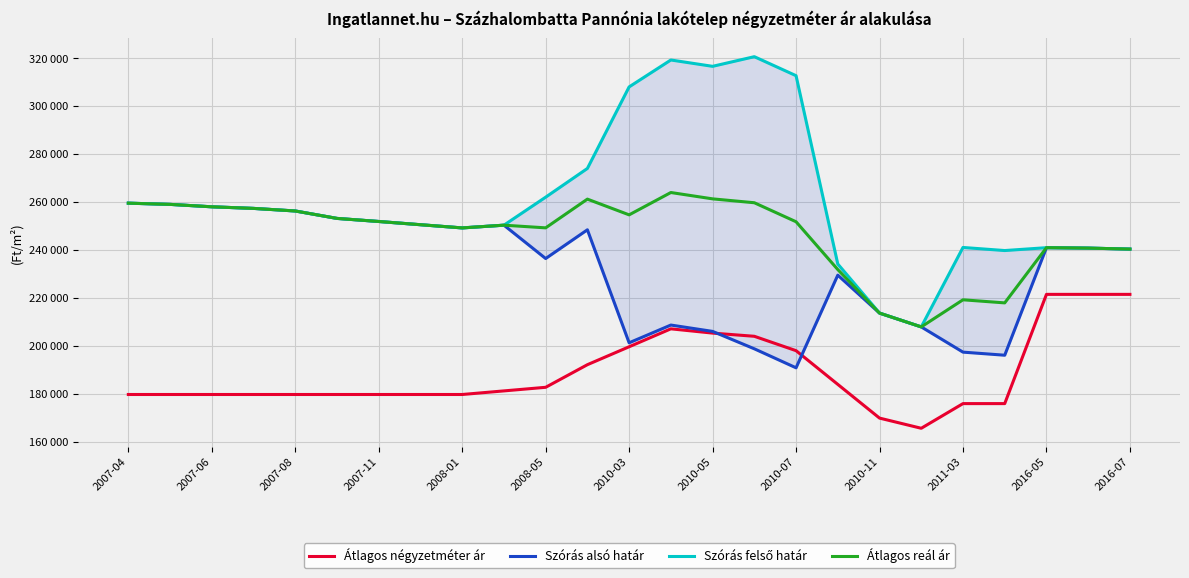

What is the total value across all series at 2016-05?

944185